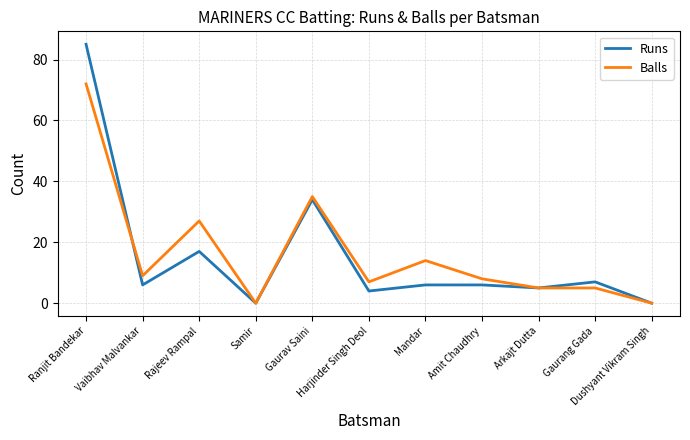

Which series has the widest spread of values?

Runs